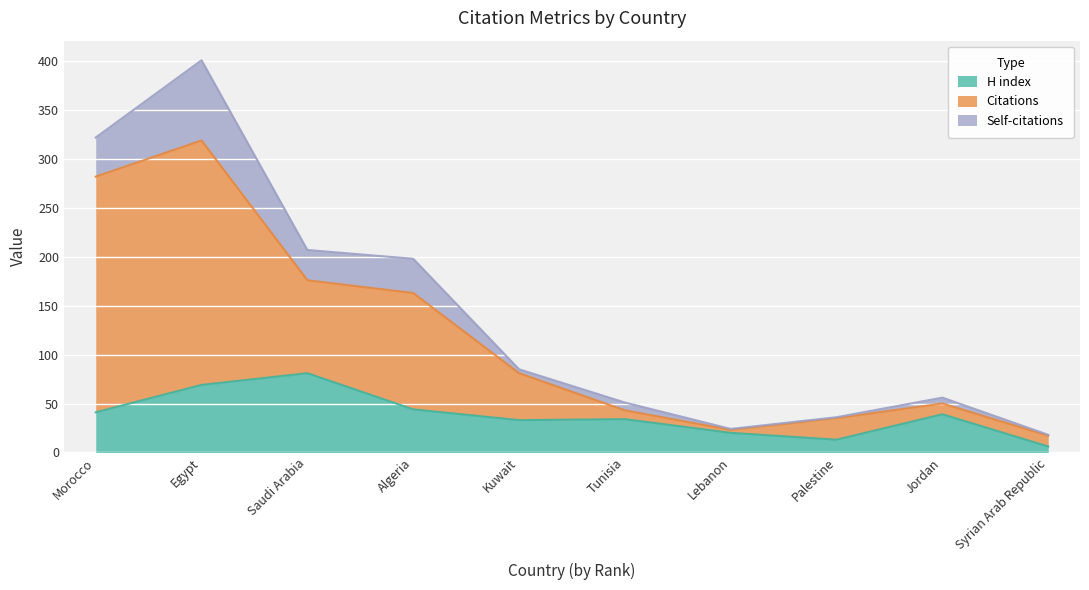

Where does the H index series first go above 39?

Morocco